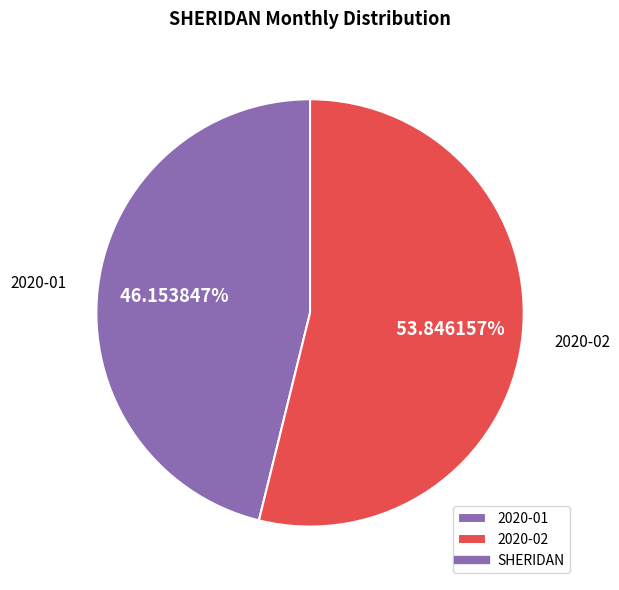

To the nearest percent, what portion does 2020-01 represent?

46%